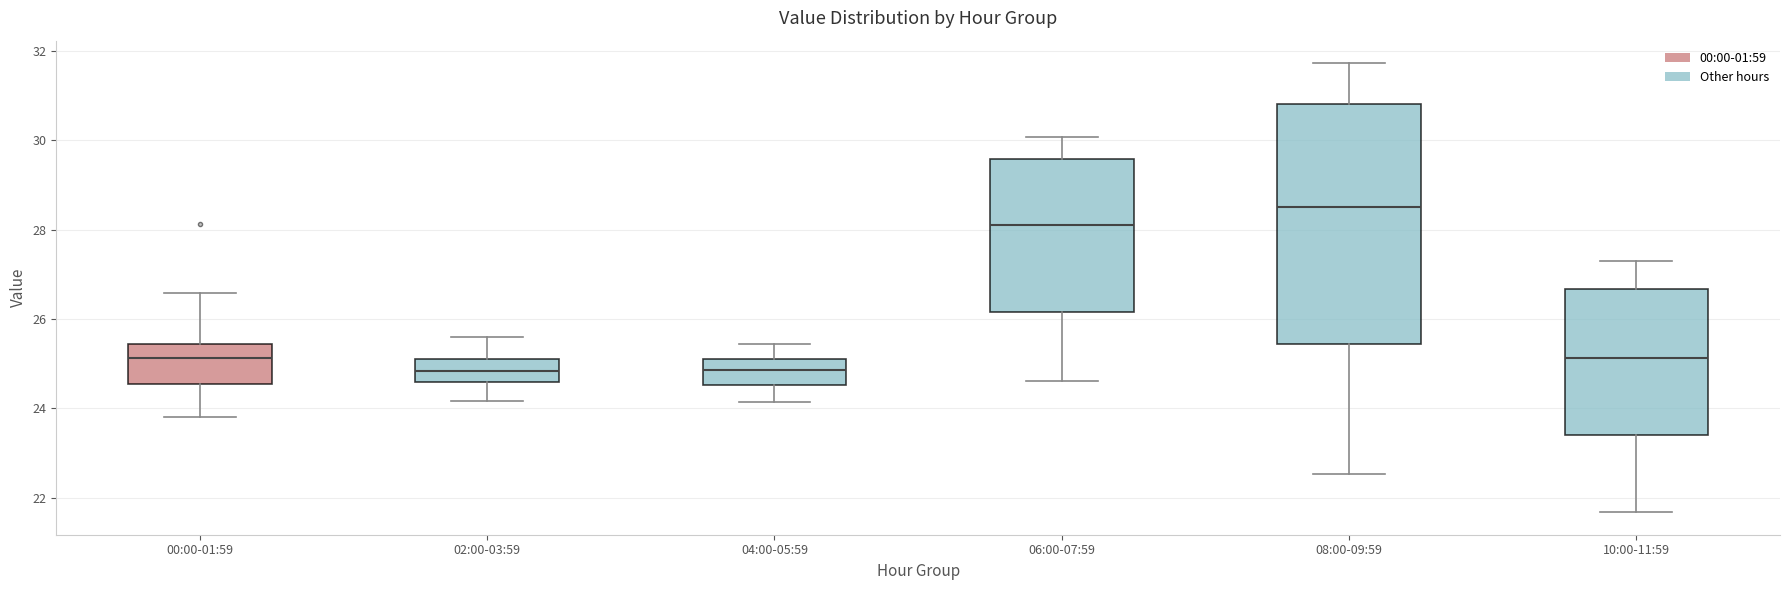

Reading left to right, transcribe this box plot: for each box, give where its median line is, the range the box spans, and where its two whiskers end, as read against the y-axis. The values are not printed on the chart, so give them approximately, as read against the axis.

00:00-01:59: median 25.2, box 24.6 to 25.4, whiskers 23.8 to 26.6
02:00-03:59: median 24.8, box 24.6 to 25.2, whiskers 24.2 to 25.6
04:00-05:59: median 24.8, box 24.6 to 25.2, whiskers 24.2 to 25.4
06:00-07:59: median 28.2, box 26.2 to 29.6, whiskers 24.6 to 30.0
08:00-09:59: median 28.6, box 25.4 to 30.8, whiskers 22.6 to 31.8
10:00-11:59: median 25.2, box 23.4 to 26.6, whiskers 21.6 to 27.4